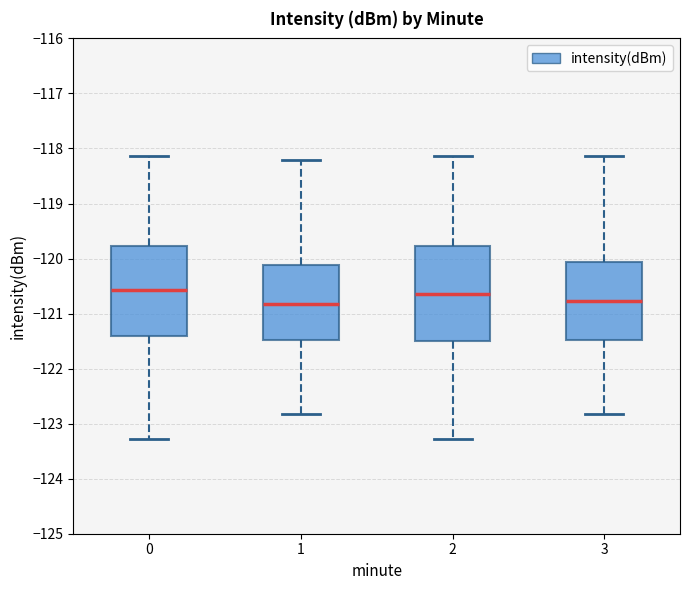

Reading left to right, read every box against the y-axis: the position of its median line, the range the box covers, and the ends of its whiskers. The values are not printed on the chart, so give them approximately, as read against the axis.

0: median -120.6, box -121.4 to -119.8, whiskers -123.3 to -118.1
1: median -120.8, box -121.5 to -120.1, whiskers -122.8 to -118.2
2: median -120.6, box -121.5 to -119.8, whiskers -123.3 to -118.1
3: median -120.8, box -121.5 to -120.1, whiskers -122.8 to -118.1